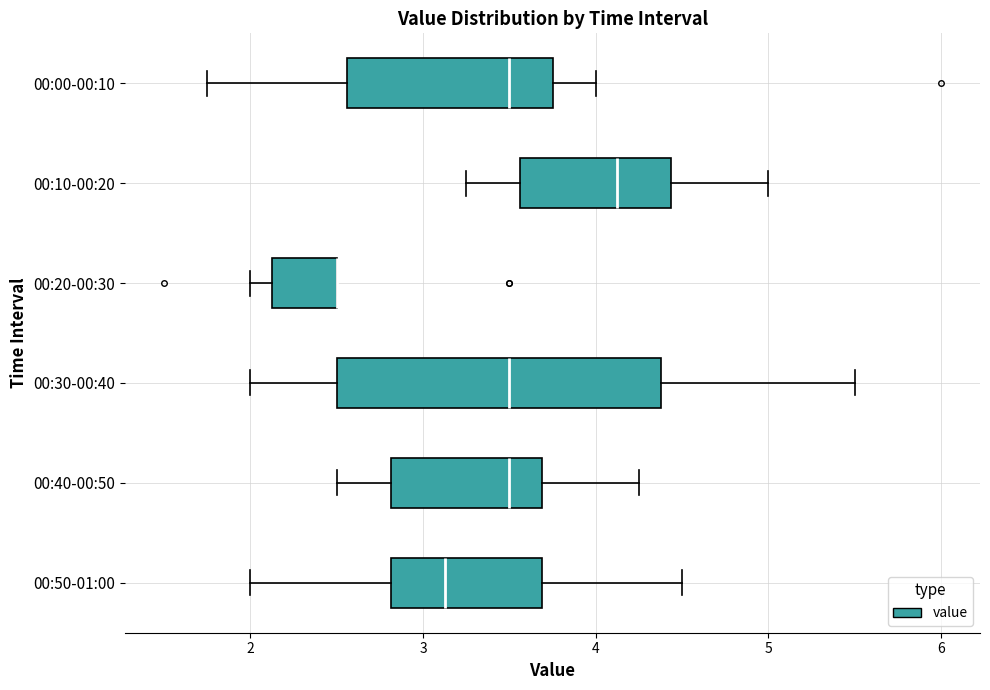

Reading bottom to top, transcribe this box plot: for each box, give where its median line is, the range the box spans, and where its two whiskers end, as read against the x-axis. The values are not printed on the chart, so give them approximately, as read against the axis.

00:50-01:00: median 3.1, box 2.8 to 3.7, whiskers 2.0 to 4.5
00:40-00:50: median 3.5, box 2.8 to 3.7, whiskers 2.5 to 4.3
00:30-00:40: median 3.5, box 2.5 to 4.4, whiskers 2.0 to 5.5
00:20-00:30: median 2.5 (drawn on the box's right edge), box 2.1 to 2.5, whiskers 2.0 to 2.5
00:10-00:20: median 4.1, box 3.6 to 4.4, whiskers 3.3 to 5.0
00:00-00:10: median 3.5, box 2.6 to 3.8, whiskers 1.8 to 4.0